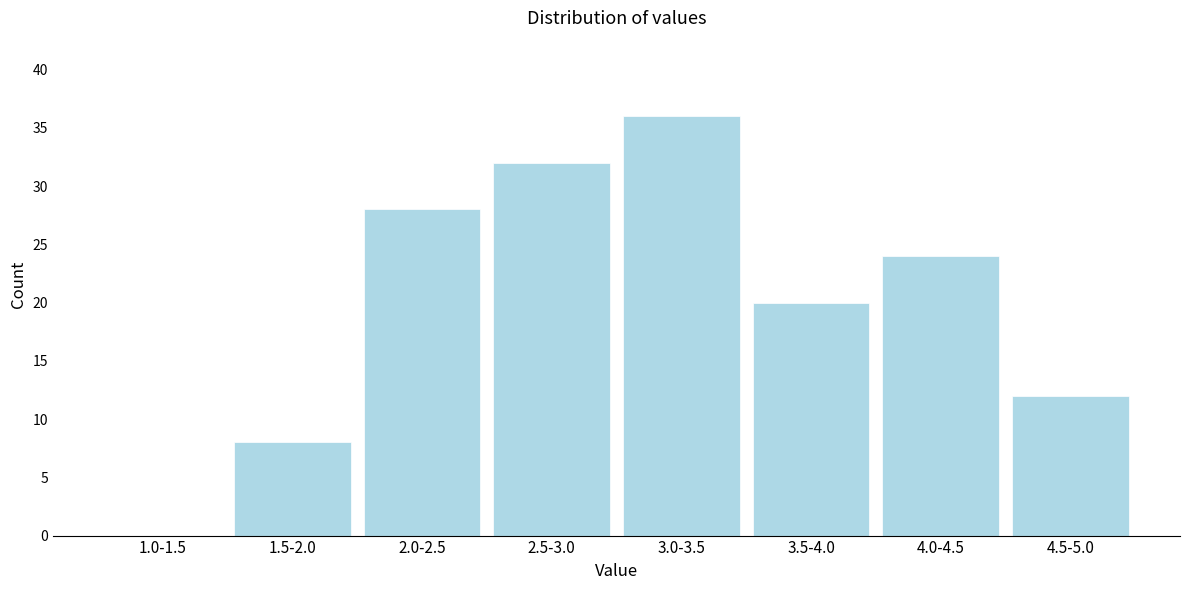

Reading left to right, what are all the values shown in this chart?

1.0-1.5=0	1.5-2.0=8	2.0-2.5=28	2.5-3.0=32	3.0-3.5=36	3.5-4.0=20	4.0-4.5=24	4.5-5.0=12